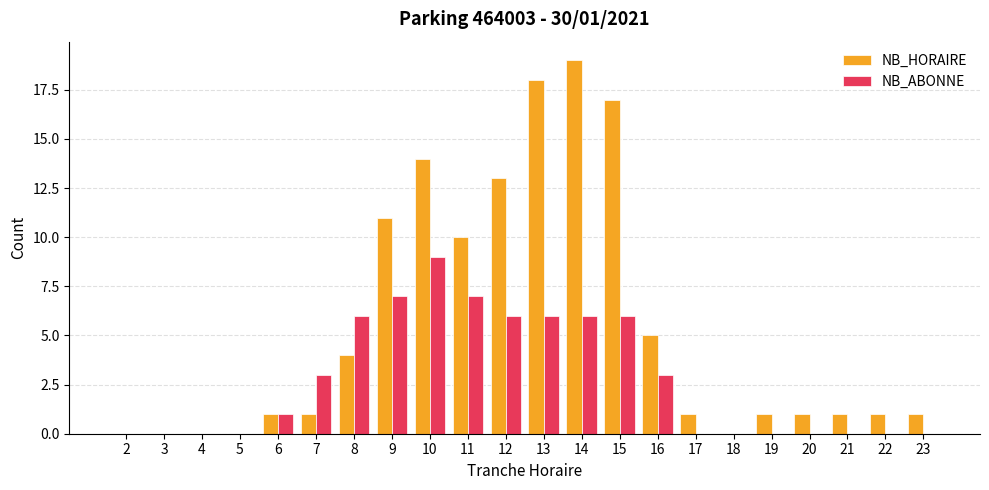

Which category has the highest value in the NB_HORAIRE series?

14